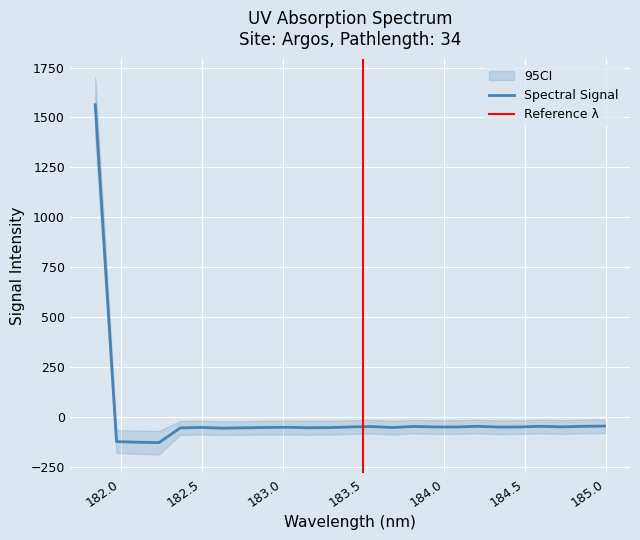

What position from the right is 182.498667305?

20